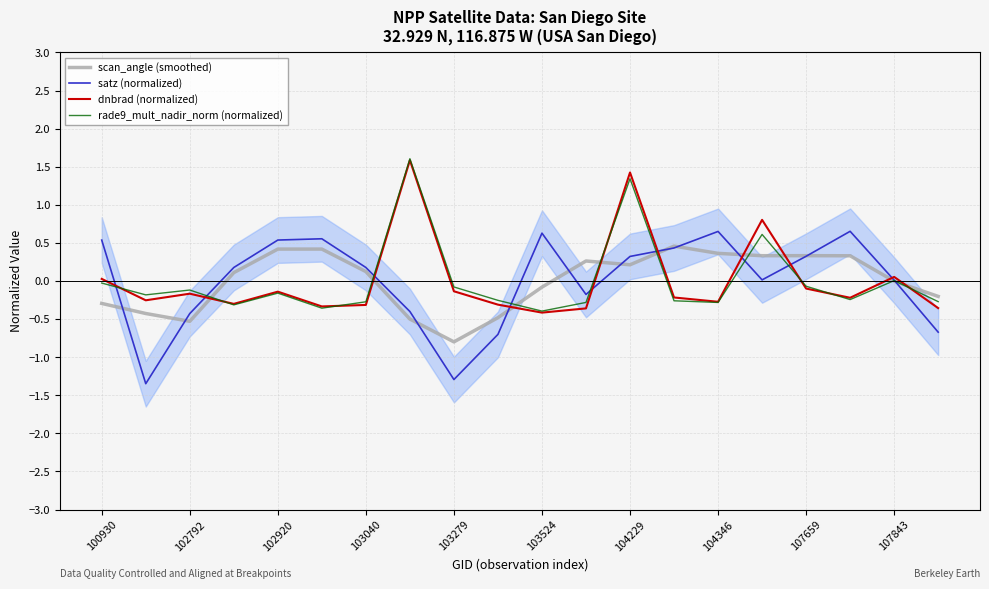

Is it true that rade9_mult_nadir_norm (normalized) equals -0.1 at 103279?

True